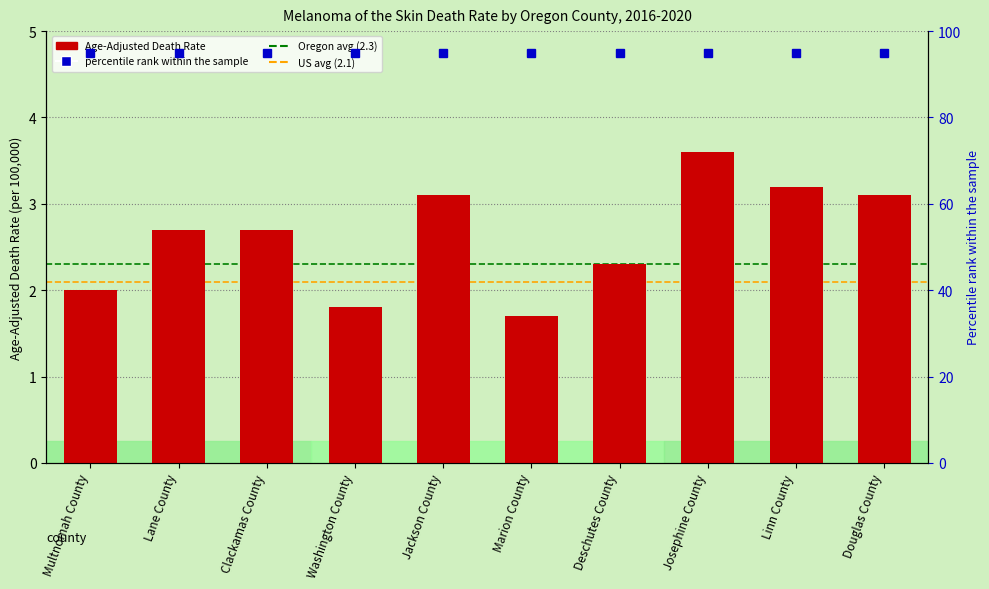

What is the value of the 2nd bar from the left?

2.7